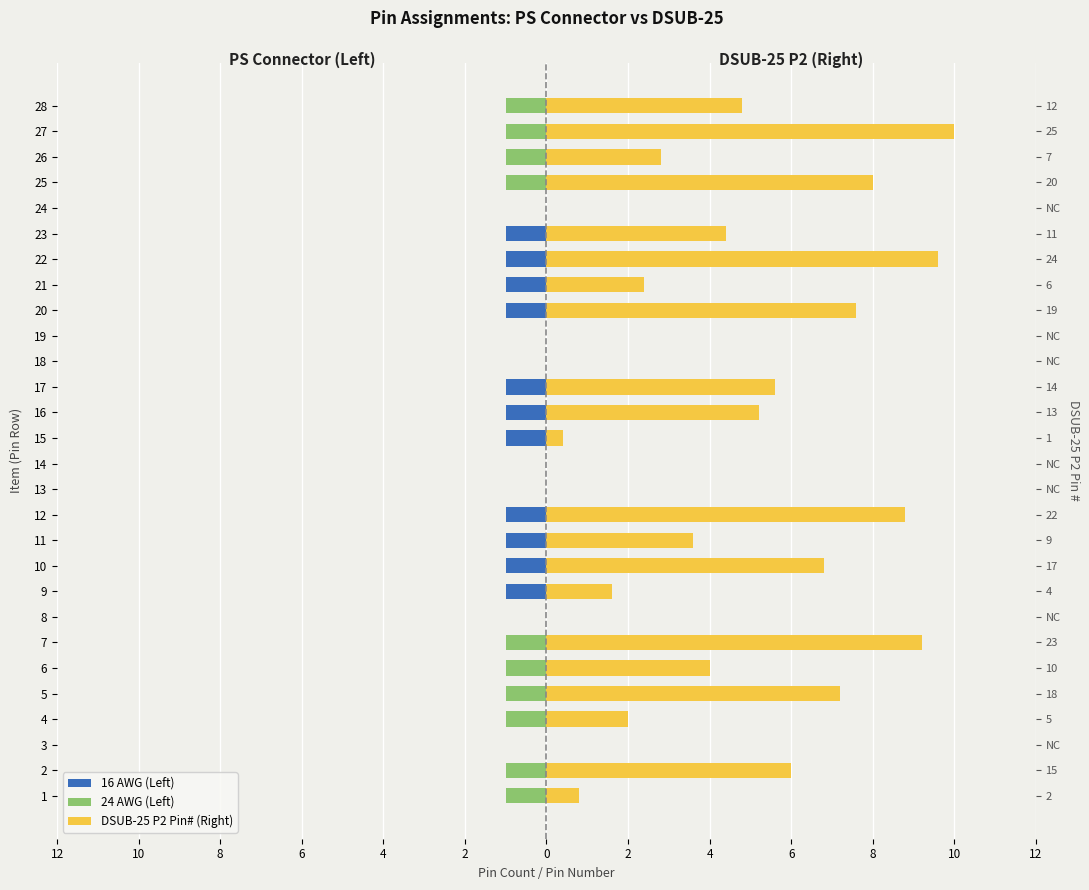

How many bars are there in total?

84